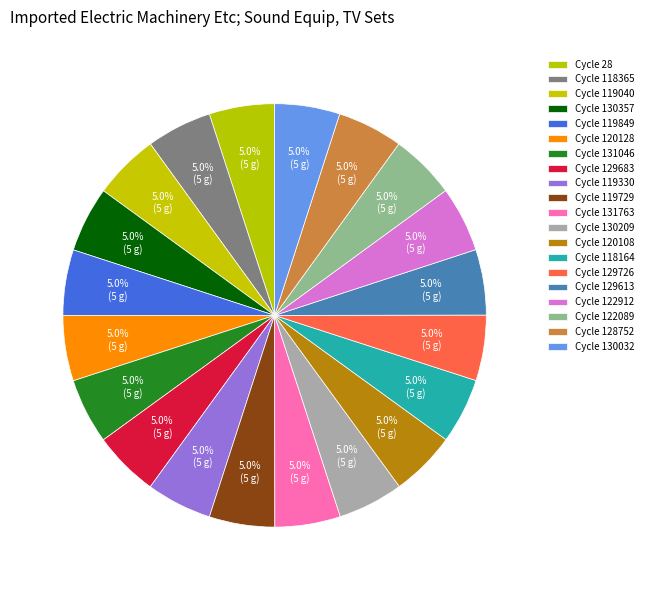

Count the number of slices in the pie.

20